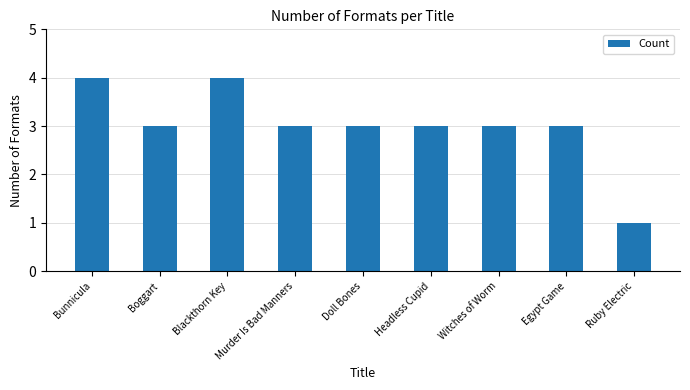

What is the difference between the maximum and second lowest values?

1